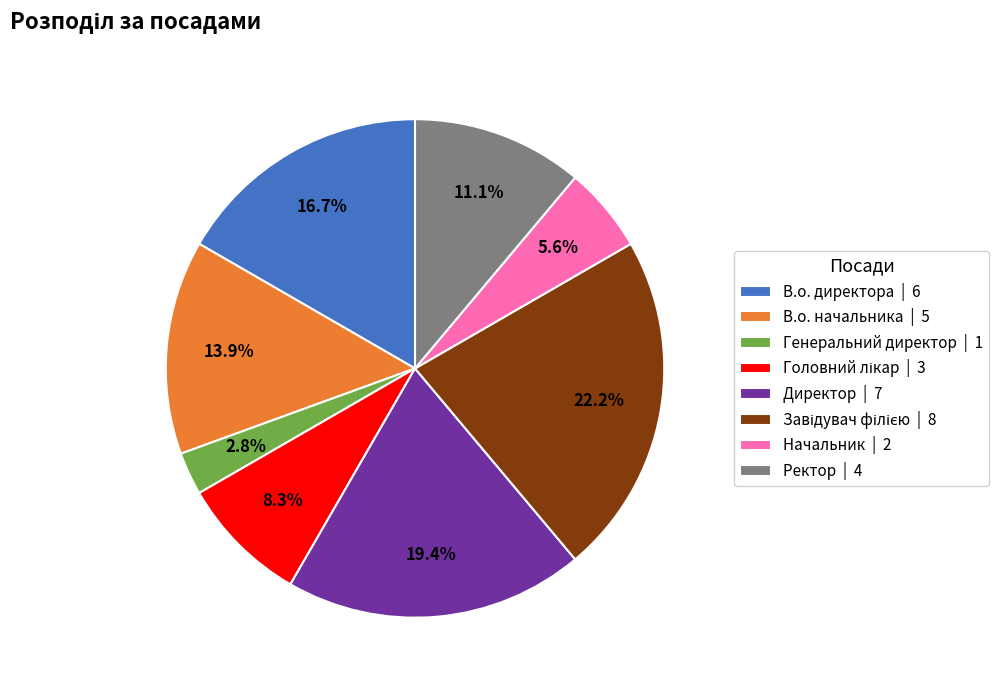

Between Директор and Генеральний директор, which is larger?

Директор